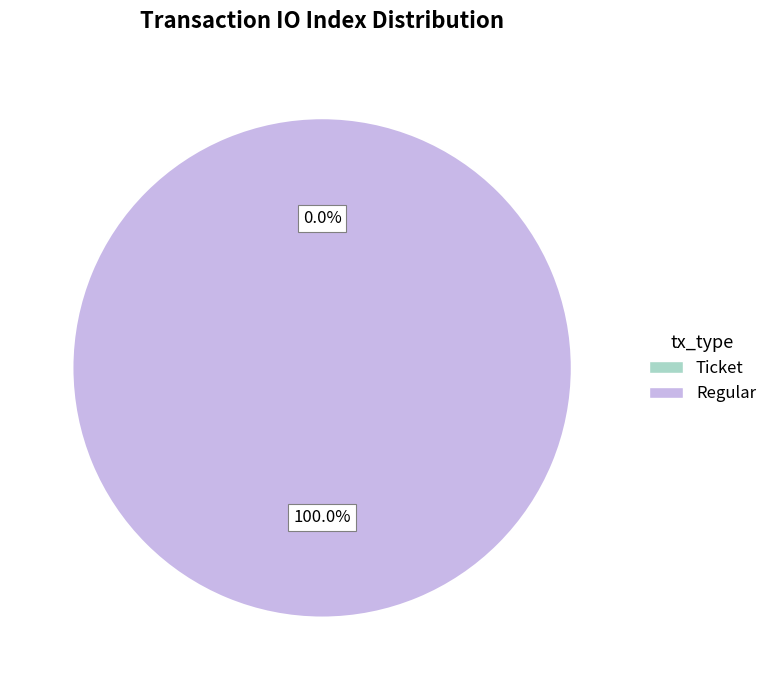

How many segments does this pie chart have?

2